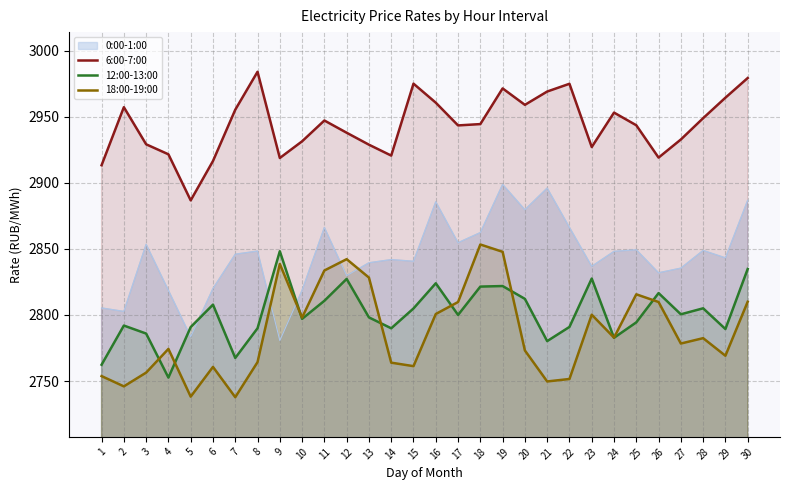

What is the sum of all 12:00-13:00 values?

84026.9